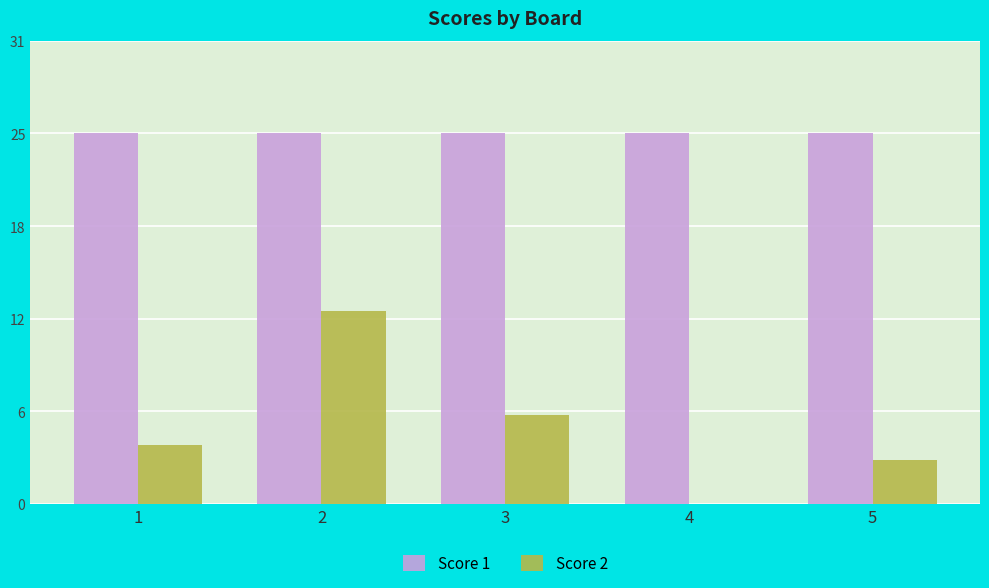

At how many categories does at least one series exceed 21?

5